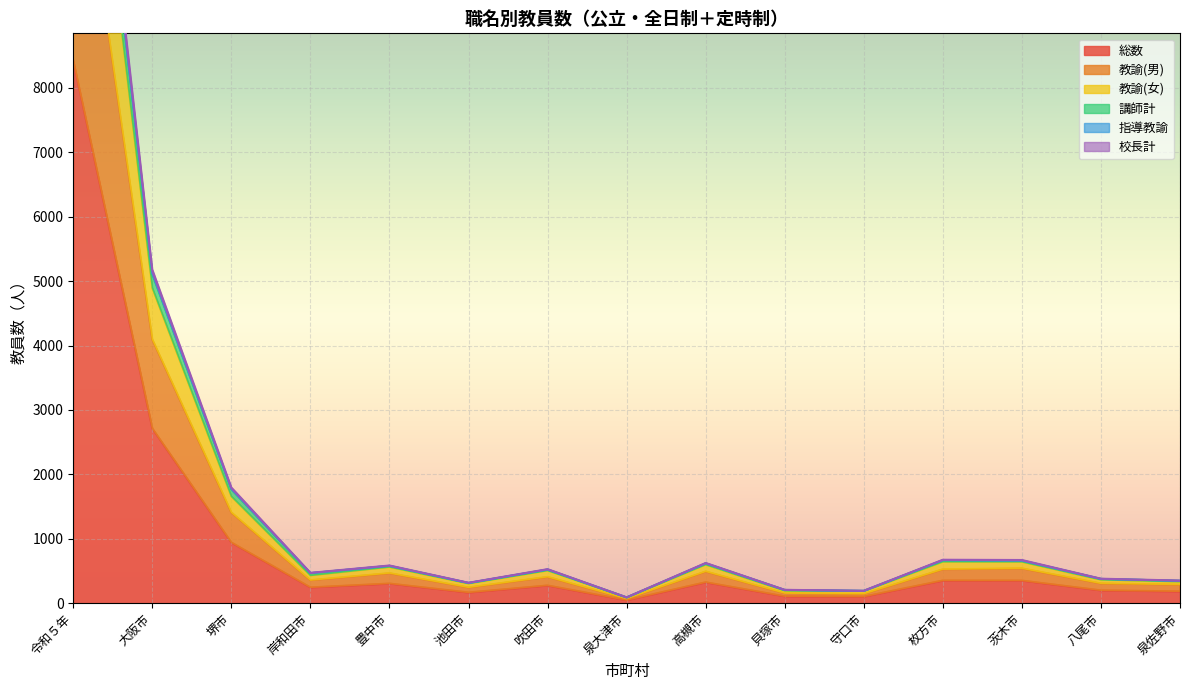

Does the chart display data point markers on the line(s)?

No